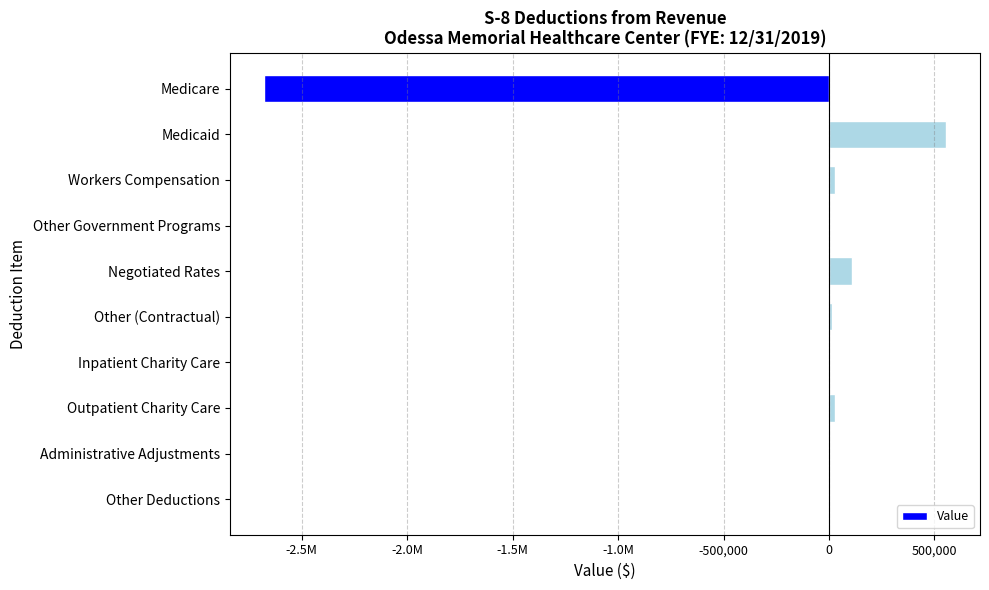

Are the bars horizontal?

Yes